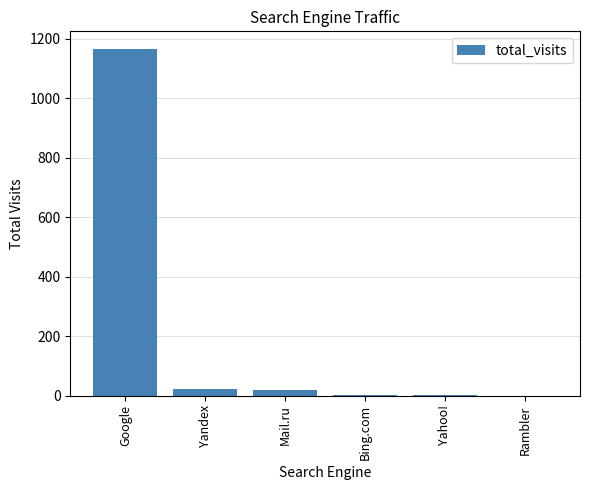

Which has a higher value, Google or Mail.ru?

Google